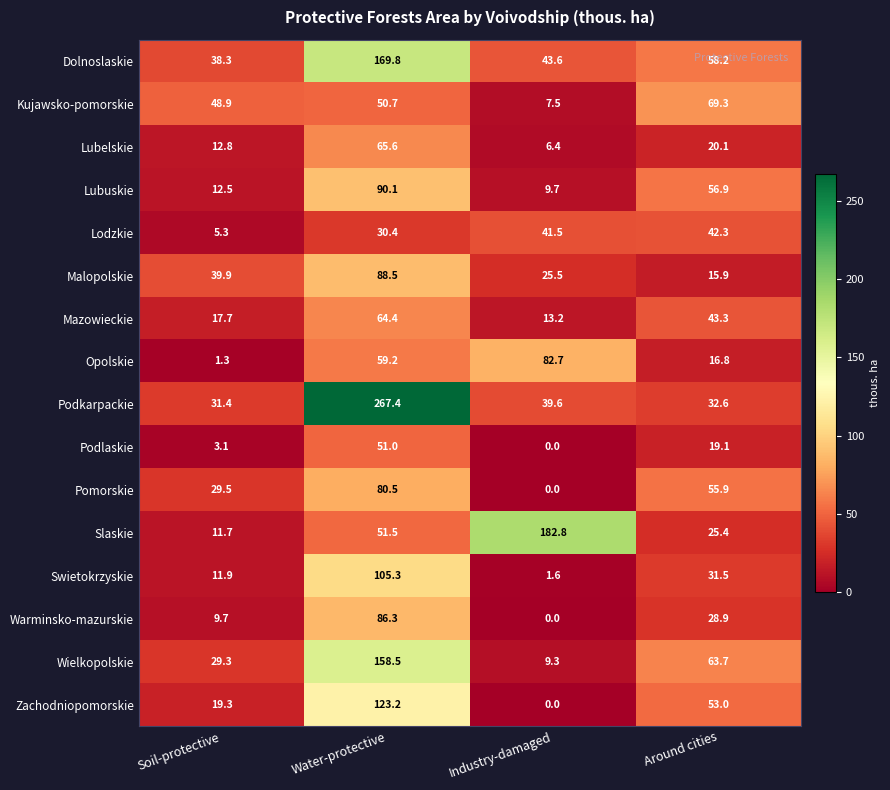

What is the spread (max minus min) of values at Around cities?

53.4